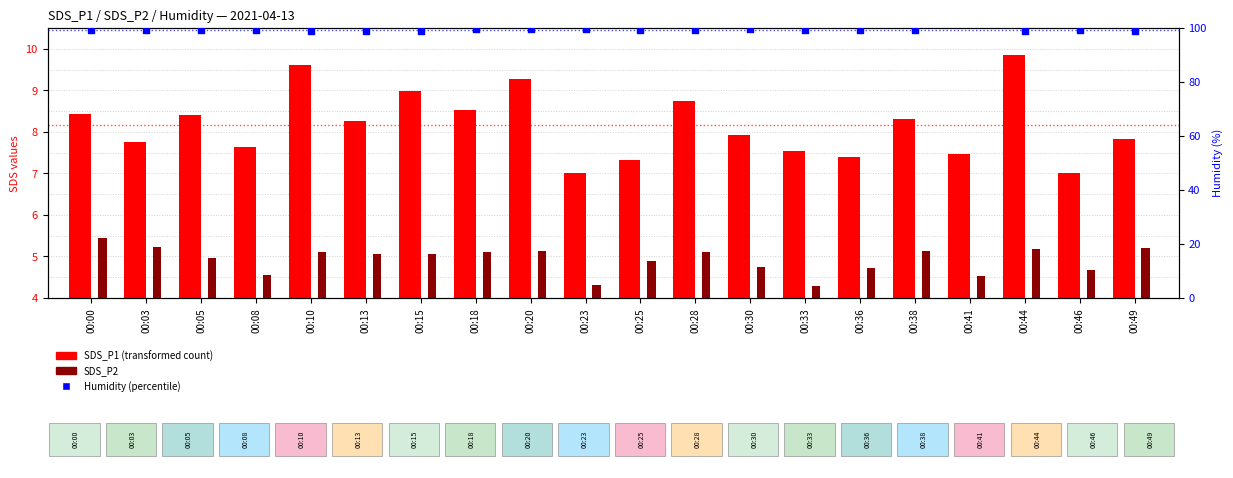

At how many categories does at least one series exceed 9?

3